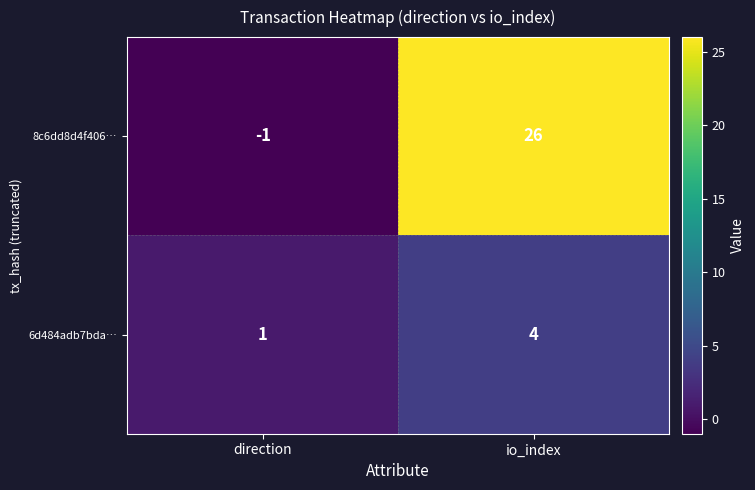

What is the approximate value of 6d484adb7bda… at io_index?

4